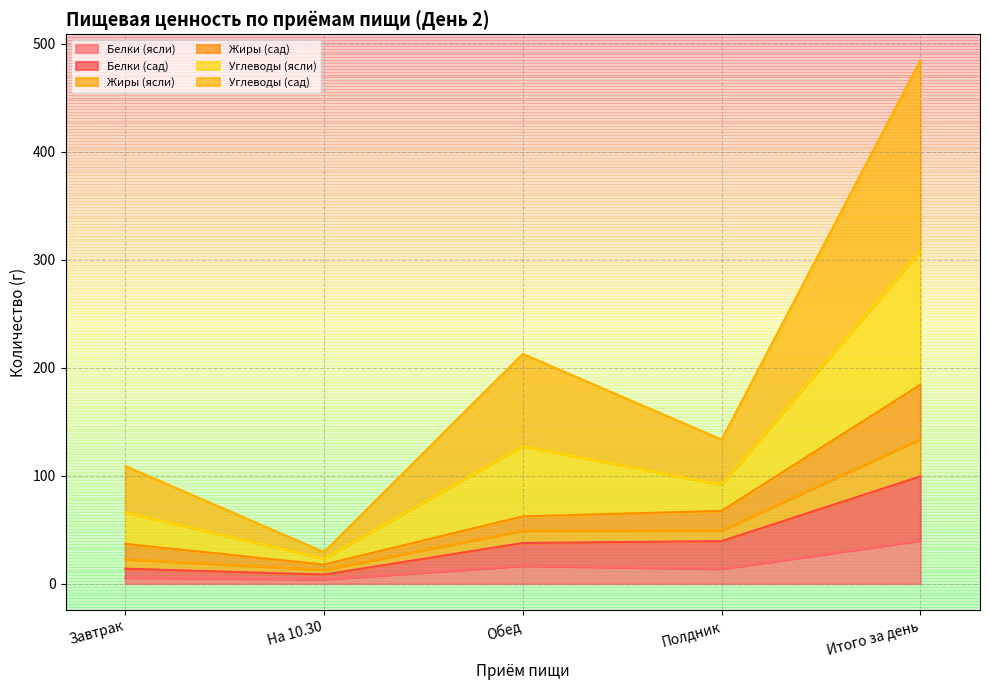

What is the total value across all series at Итого за день?

484.6